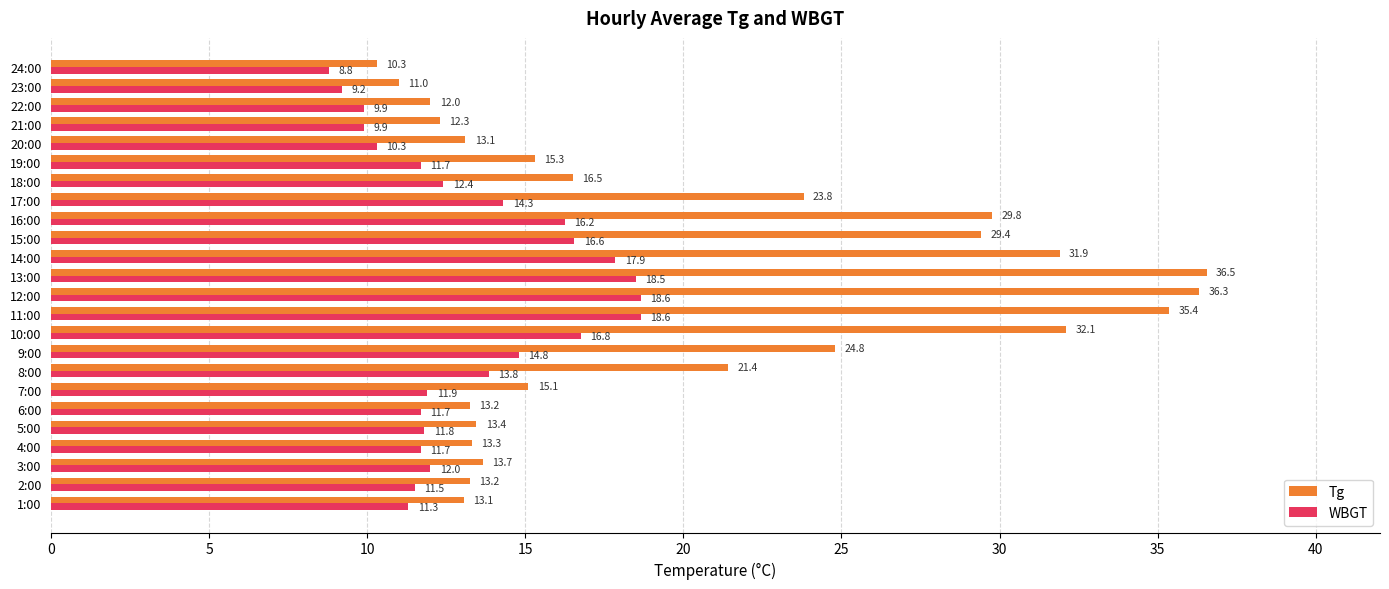

Which category has the highest value in the Tg series?

13:00